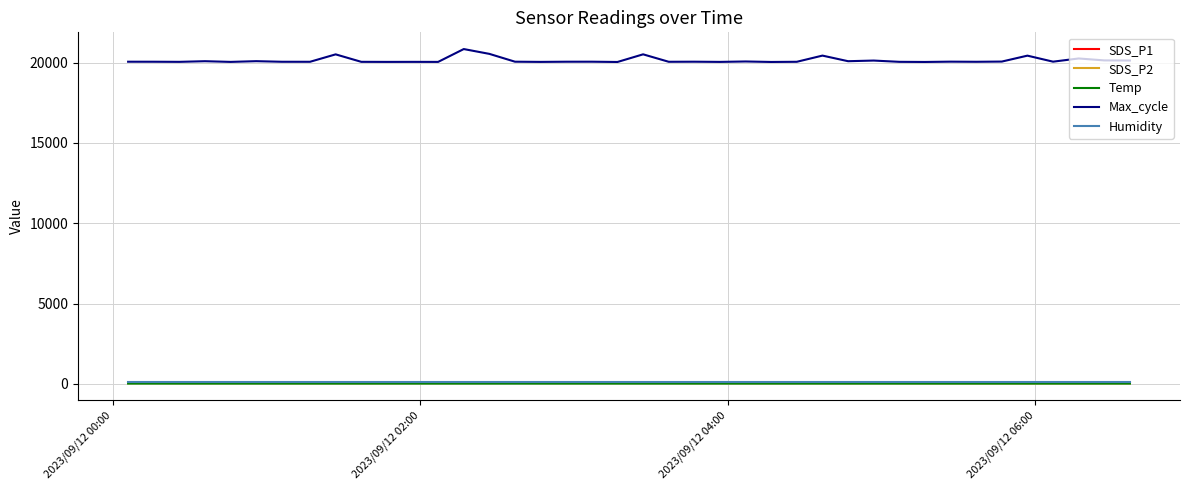

Which series has the largest range (max minus min)?

Max_cycle